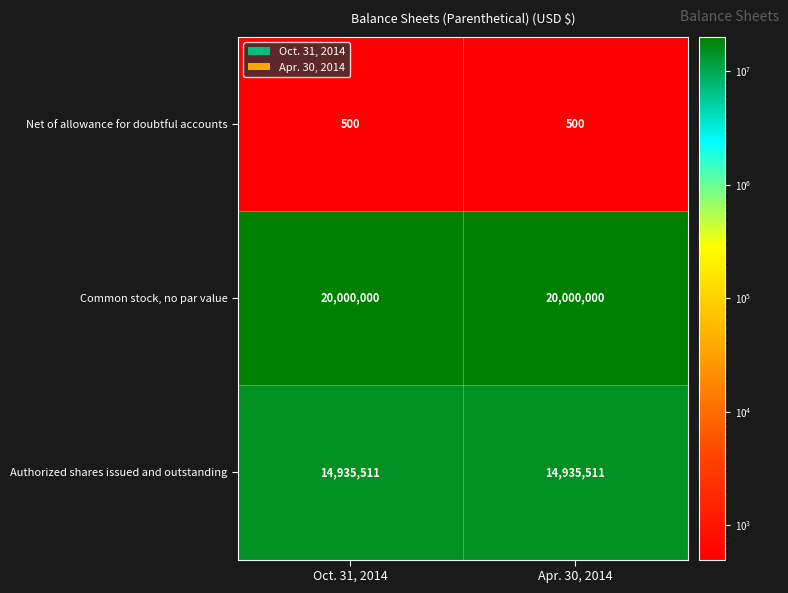

Reading right to left, list all the values displayed in this chart.

Net of allowance for doubtful accounts: 500	500
Common stock, no par value: 20000000	20000000
Authorized shares issued and outstanding: 14935511	14935511